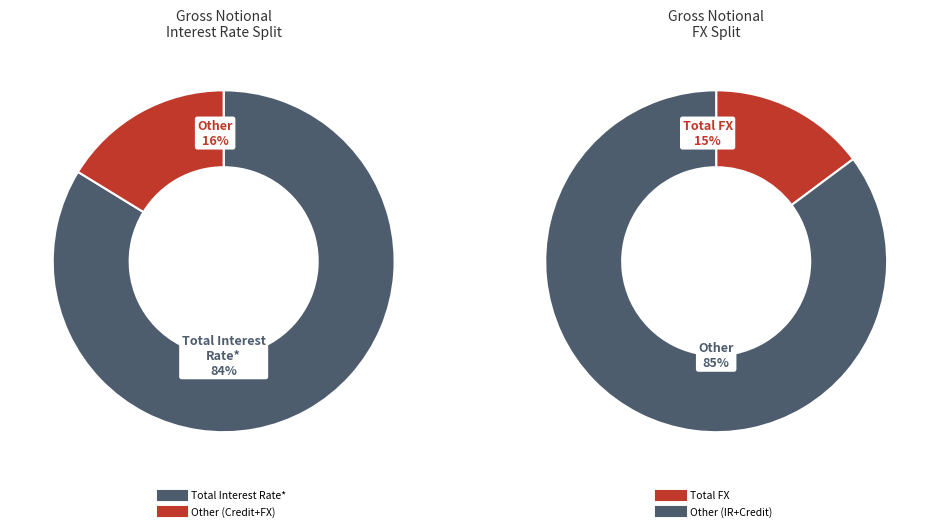

To the nearest percent, what portion does Total FX represent?

15%